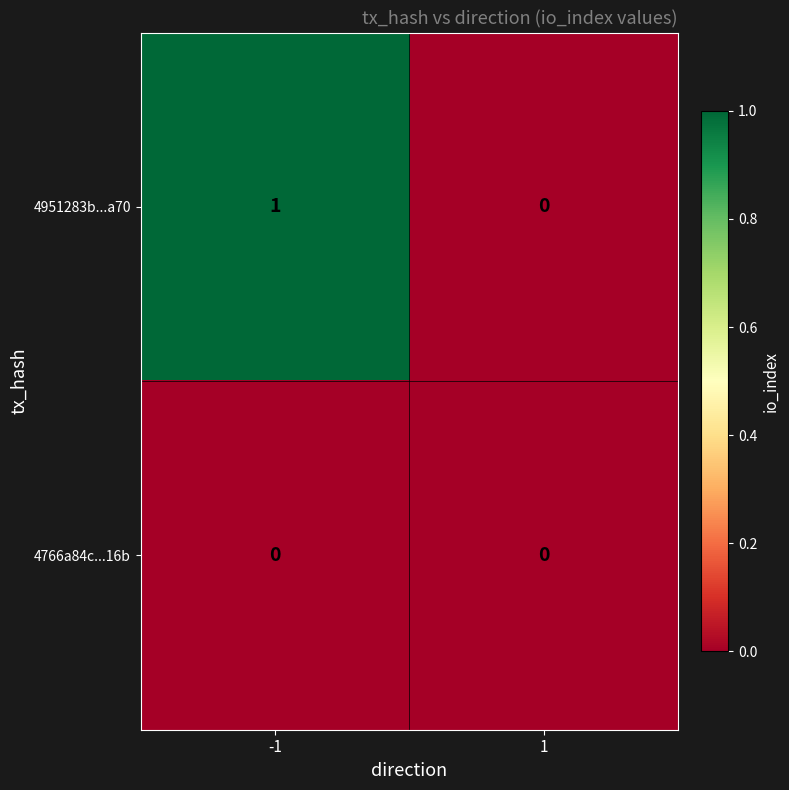

Reading right to left, list all the values displayed in this chart.

4951283b...a70: 1=0	-1=1
4766a84c...16b: 1=0	-1=0